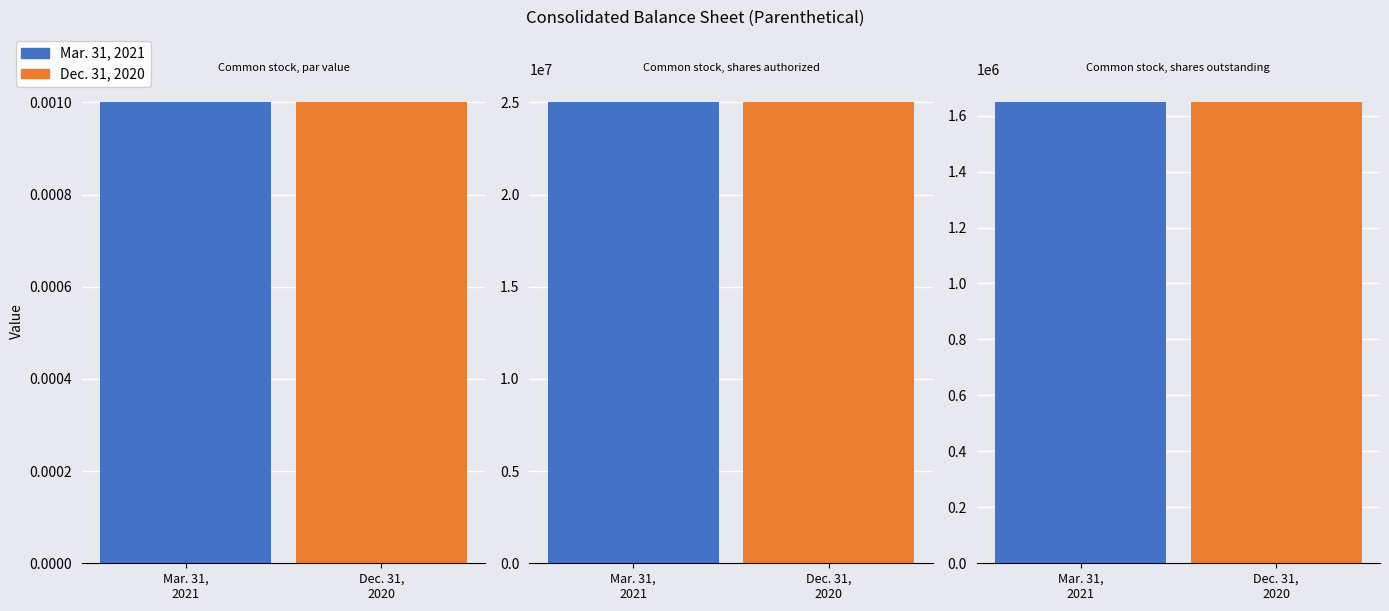

Count the number of data series in this chart.

2